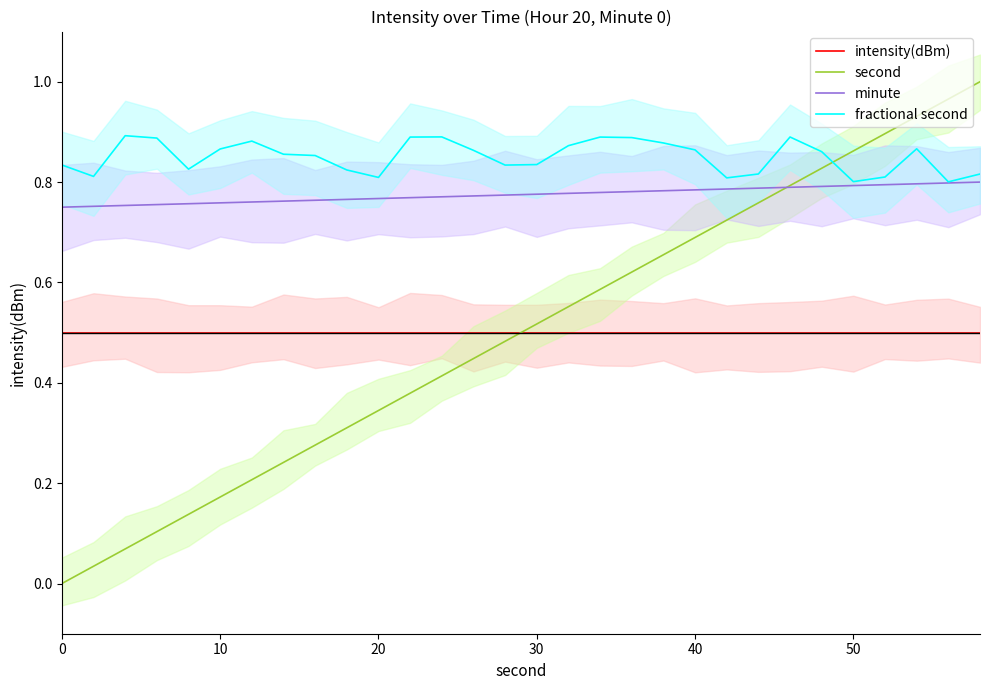

What is the difference between the second highest and second lowest values in the second series?

0.9